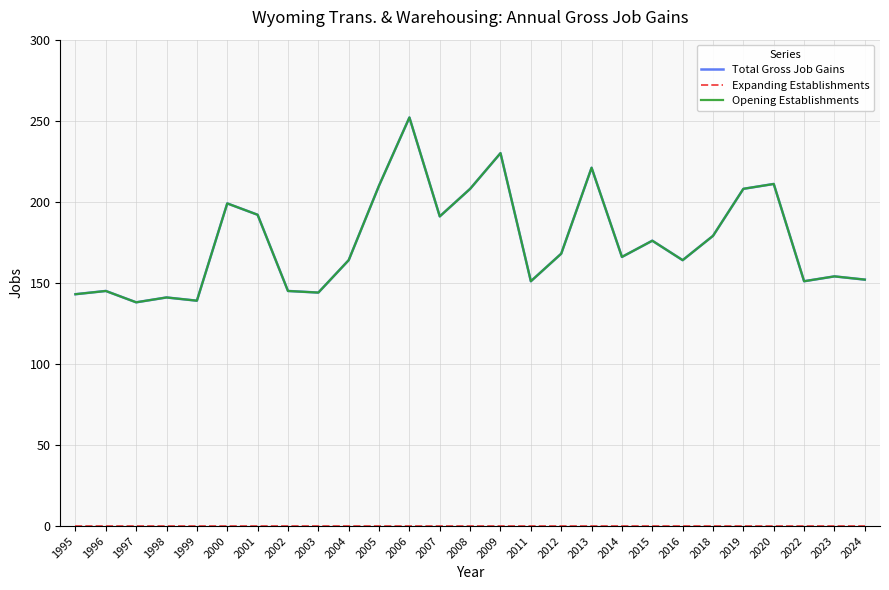

What is the value of the Opening Establishments point at the 16th from the left?

151